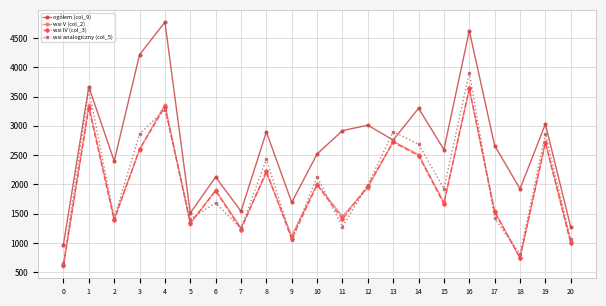

What is the lowest value of the wsi V (col_2) series?

605